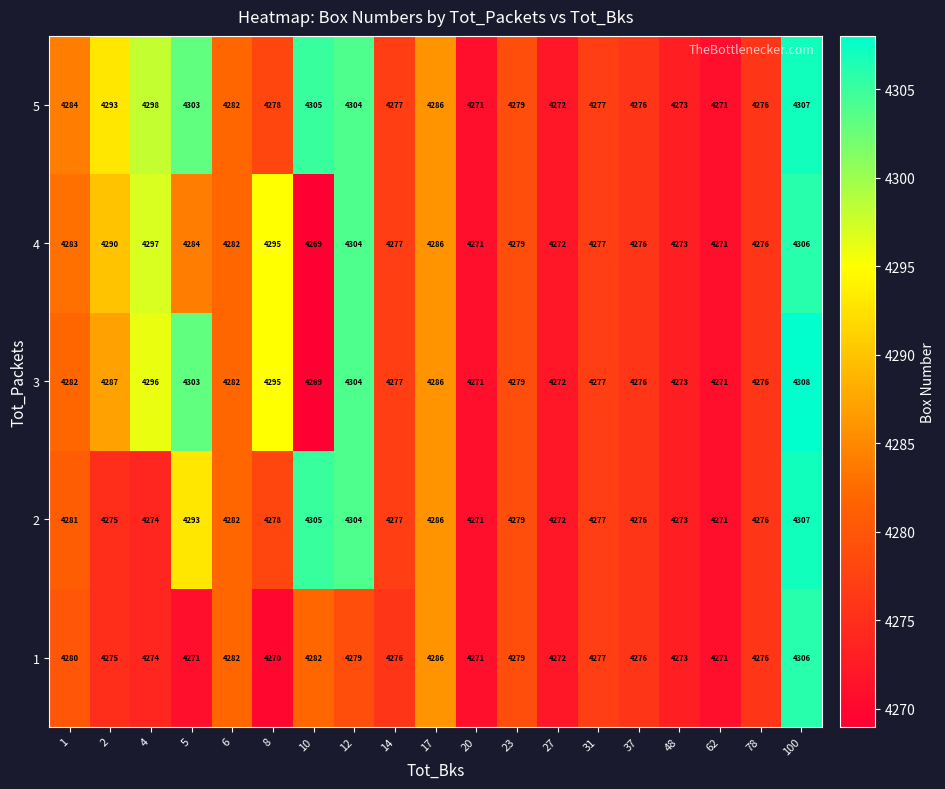

What is the total value across all series at 100?

21534